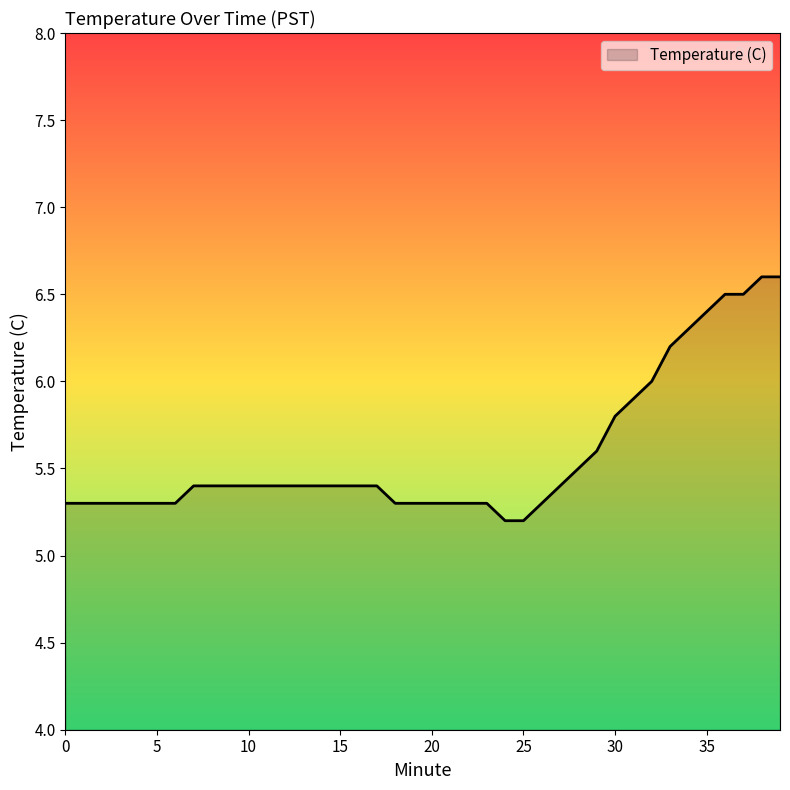

How many categories are shown in the chart?

40